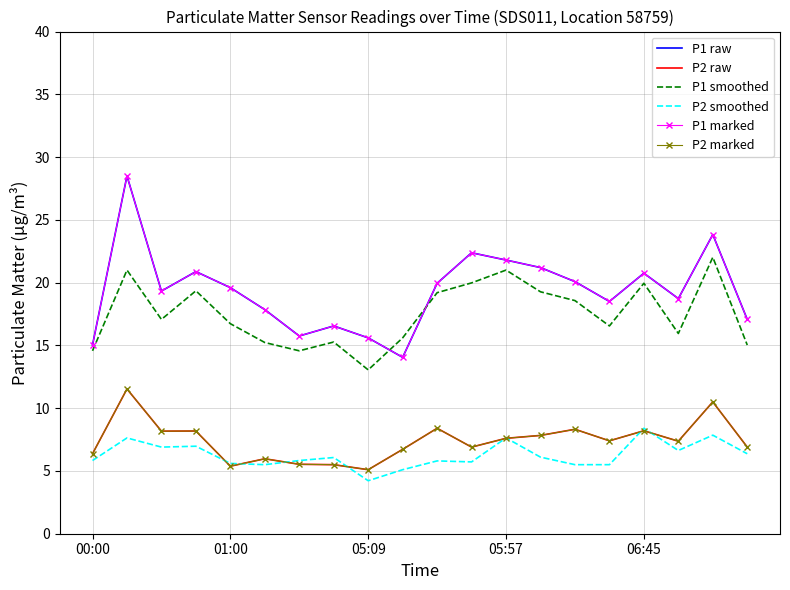

Is this an area chart (filled region under the line)?

No